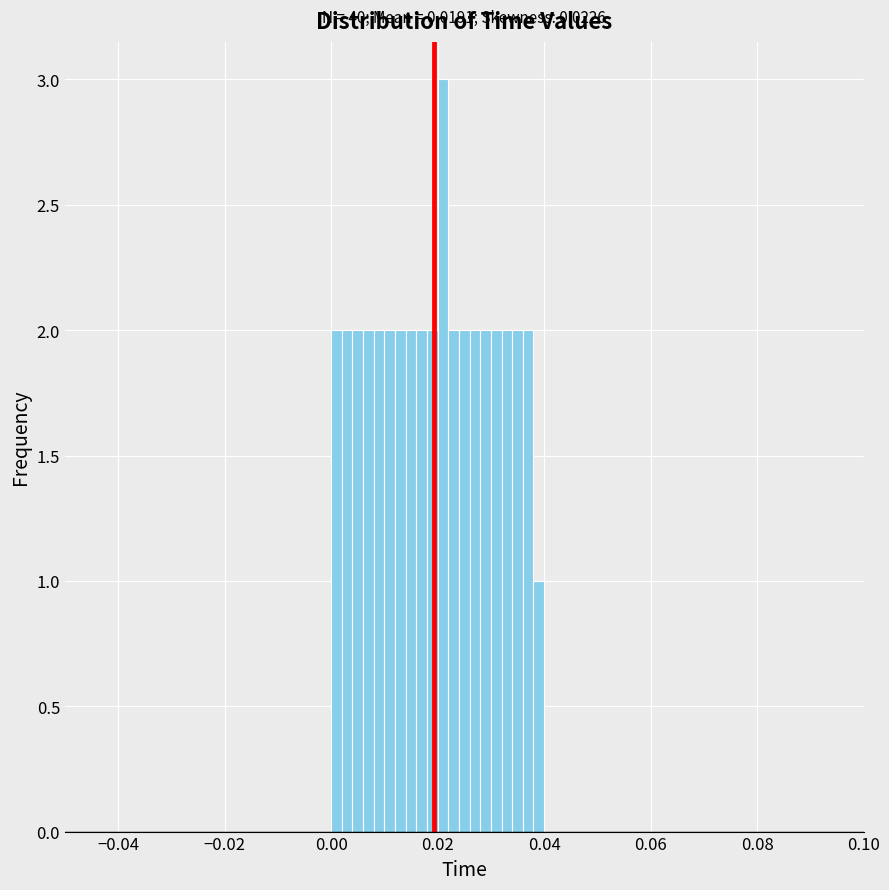

Around what value on the x-axis is the tallest bar? Give the approximate position of its centre, as read against the axis.

0.020